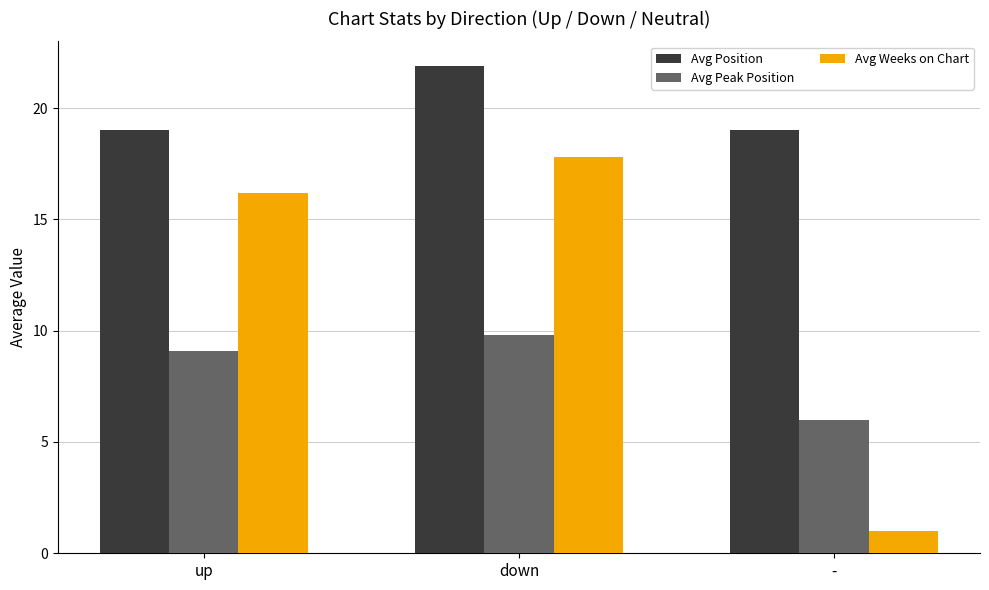

What is the spread (max minus min) of values at -?

18.0